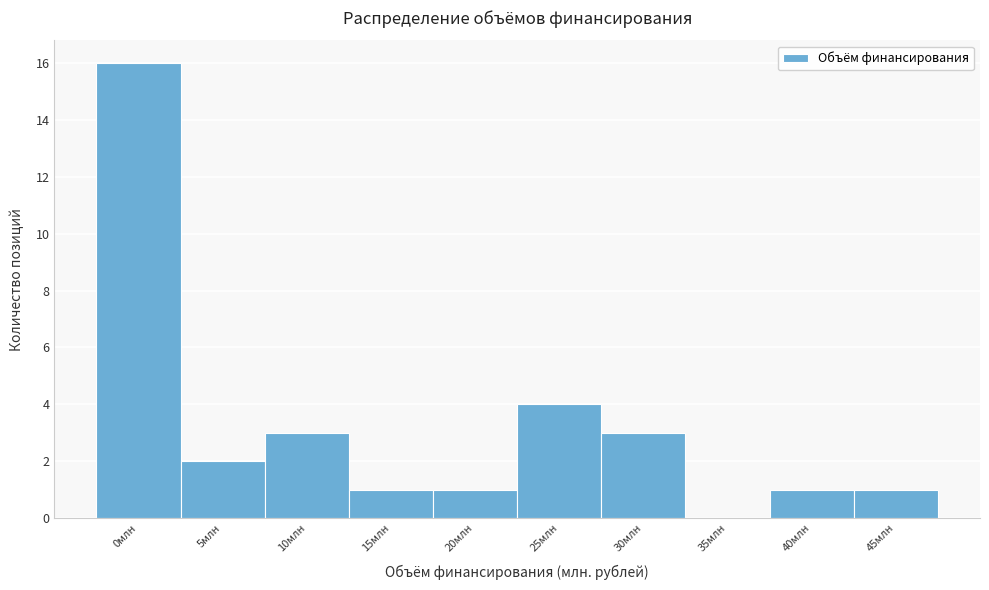

Is it true that the value at 10млн is 4?

False